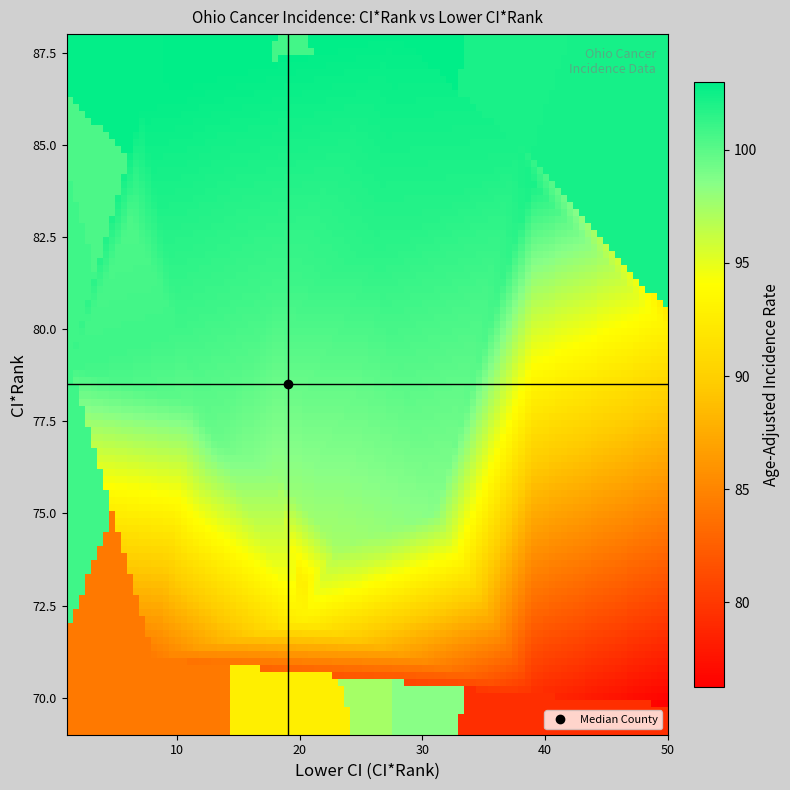

How many categories are shown in the chart?

3